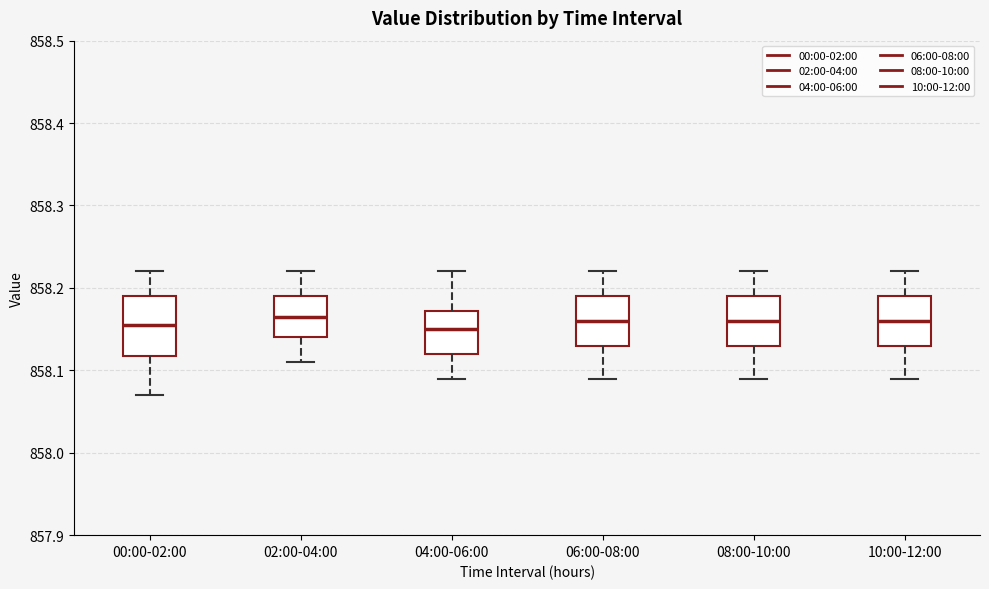

Reading left to right, transcribe this box plot: for each box, give where its median line is, the range the box spans, and where its two whiskers end, as read against the y-axis. The values are not printed on the chart, so give them approximately, as read against the axis.

00:00-02:00: median 858.16, box 858.12 to 858.19, whiskers 858.07 to 858.22
02:00-04:00: median 858.17, box 858.14 to 858.19, whiskers 858.11 to 858.22
04:00-06:00: median 858.15, box 858.12 to 858.17, whiskers 858.09 to 858.22
06:00-08:00: median 858.16, box 858.13 to 858.19, whiskers 858.09 to 858.22
08:00-10:00: median 858.16, box 858.13 to 858.19, whiskers 858.09 to 858.22
10:00-12:00: median 858.16, box 858.13 to 858.19, whiskers 858.09 to 858.22